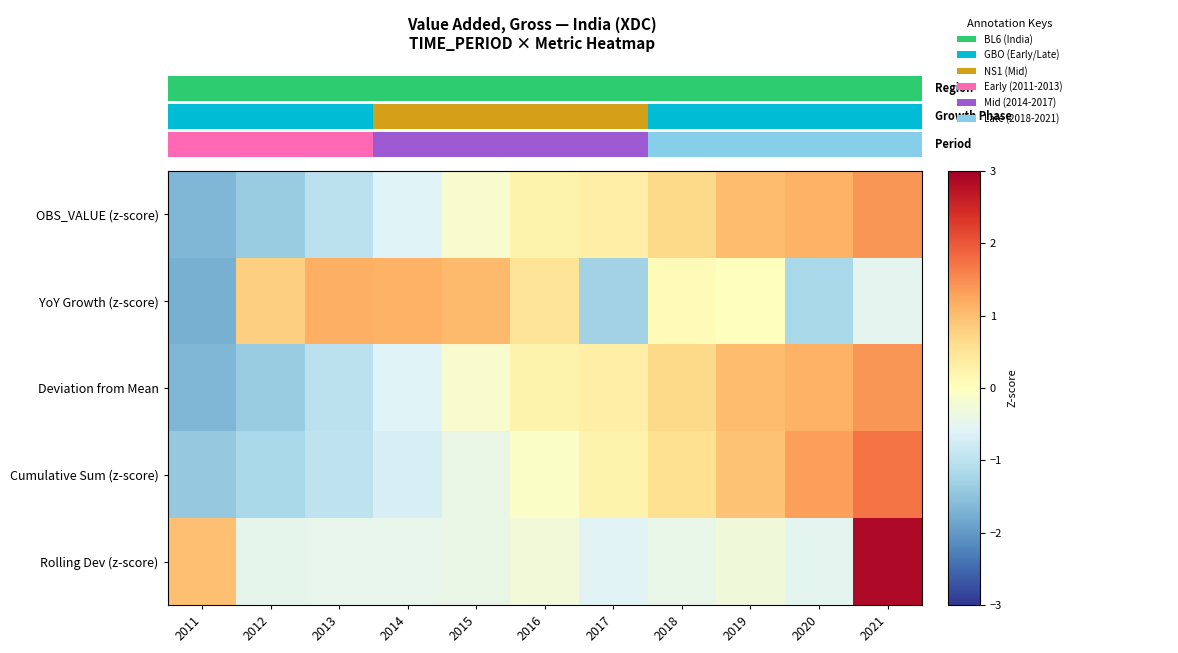

The Deviation from Mean series shows -1.4 at 2012. True or false?

True